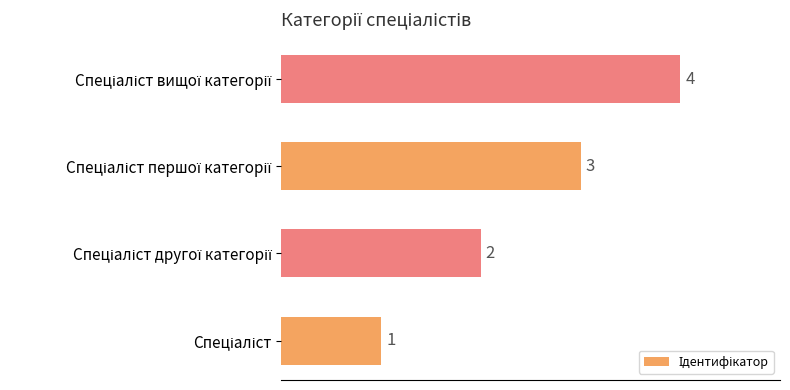

How many bars are there in total?

4